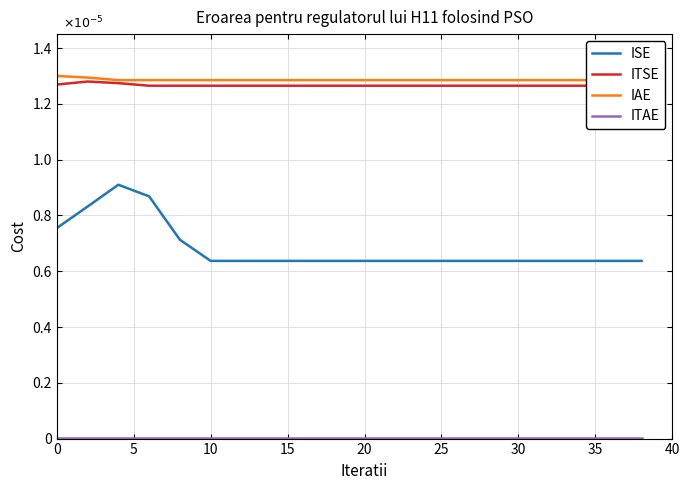

True or false: ITAE has more than 0 points higher than both neighbors.

False